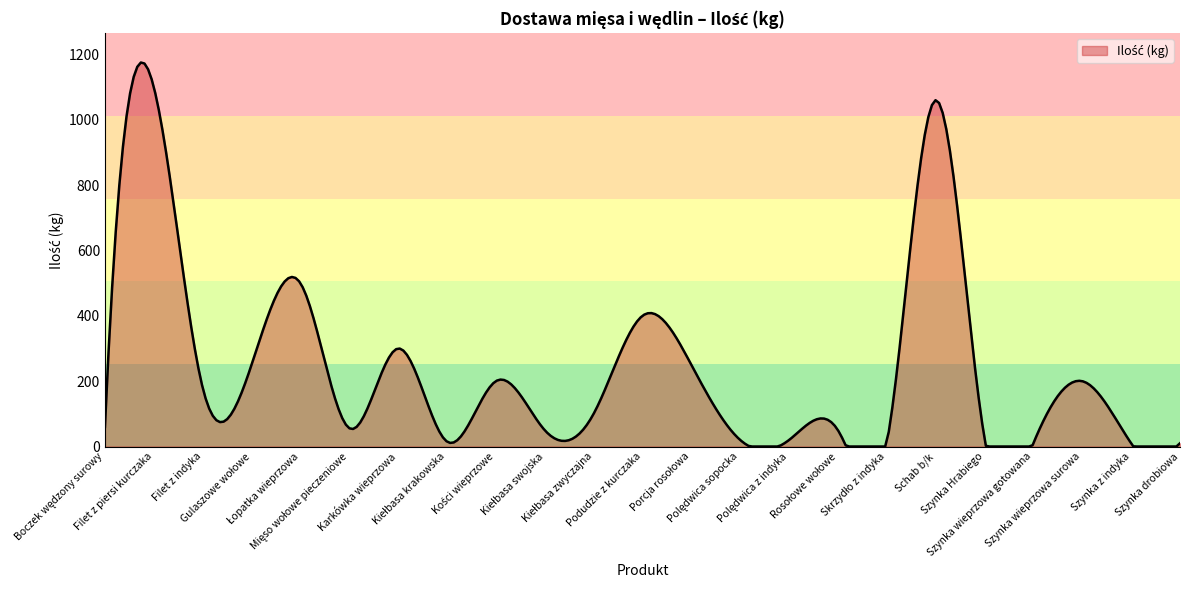

What is the difference between the maximum and minimum values?

1175.2